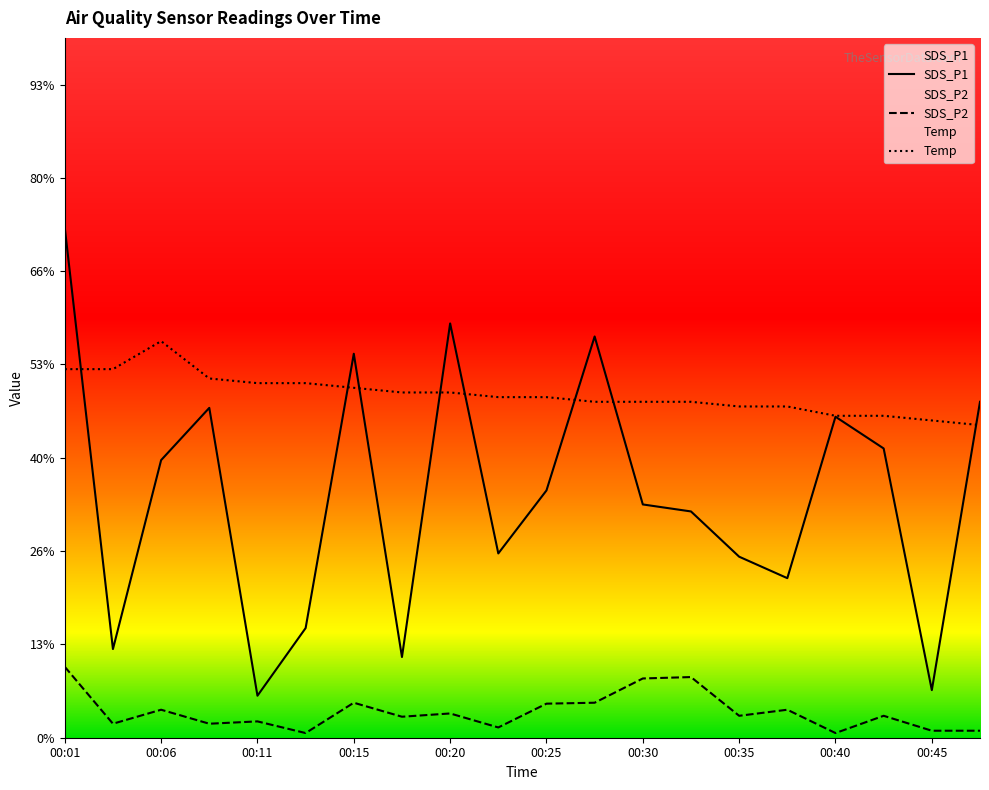

Reading right to left, list all the values displayed in this chart.

SDS_P1: 00:47=7.2	00:45=1.0	00:42=6.2	00:40=6.9	00:37=3.4	00:35=3.9	00:32=4.8	00:30=5.0	00:28=8.6	00:25=5.3	00:23=4.0	00:20=8.9	00:18=1.7	00:15=8.2	00:13=2.4	00:11=0.9	00:08=7.1	00:06=6.0	00:03=1.9	00:01=10.9
SDS_P2: 00:47=0.1	00:45=0.1	00:42=0.5	00:40=0.1	00:37=0.6	00:35=0.5	00:32=1.3	00:30=1.3	00:28=0.8	00:25=0.7	00:23=0.2	00:20=0.5	00:18=0.5	00:15=0.8	00:13=0.1	00:11=0.3	00:08=0.3	00:06=0.6	00:03=0.3	00:01=1.5
Temp: 00:47=6.7	00:45=6.8	00:42=6.9	00:40=6.9	00:37=7.1	00:35=7.1	00:32=7.2	00:30=7.2	00:28=7.2	00:25=7.3	00:23=7.3	00:20=7.4	00:18=7.4	00:15=7.5	00:13=7.6	00:11=7.6	00:08=7.7	00:06=8.5	00:03=7.9	00:01=7.9